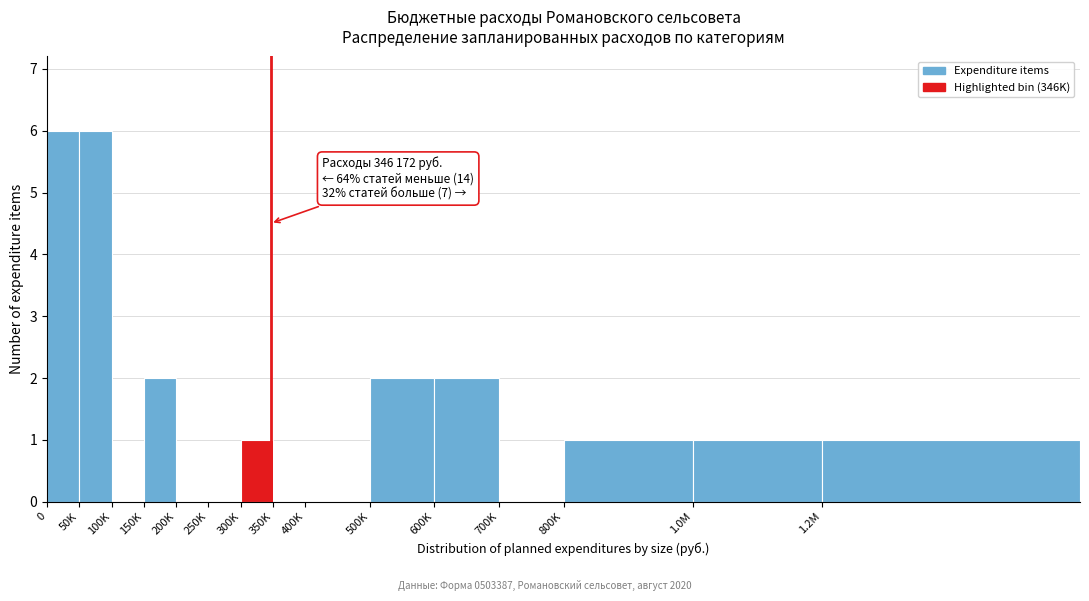

Reading right to left, extract all data points from this chart.

1.2M=1	1.0M=1	800K=1	700K=0	600K=2	500K=2	400K=0	350K=0	300K=1	250K=0	200K=0	150K=2	100K=0	50K=6	0=6